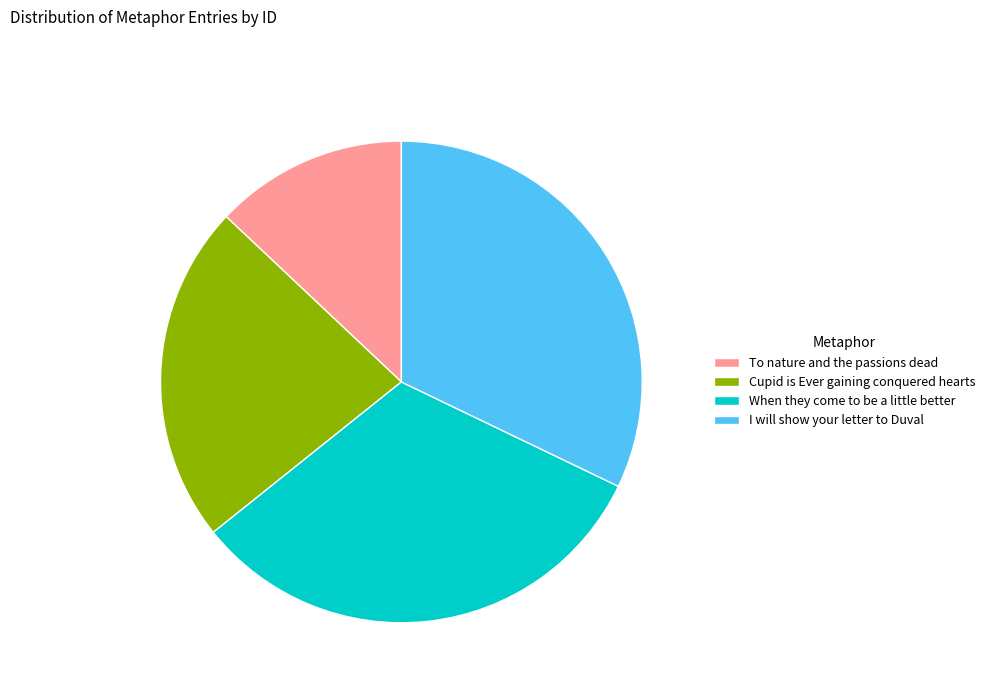

True or false: I will show your letter to Duval accounts for 44% of the total.

False